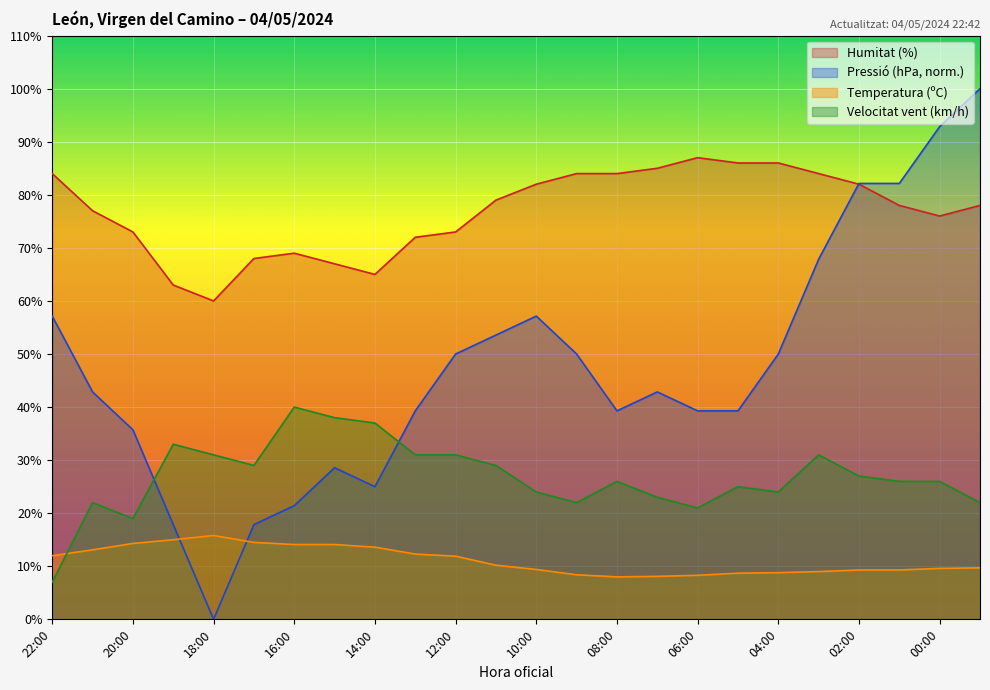

Does the chart display data point markers on the line(s)?

No